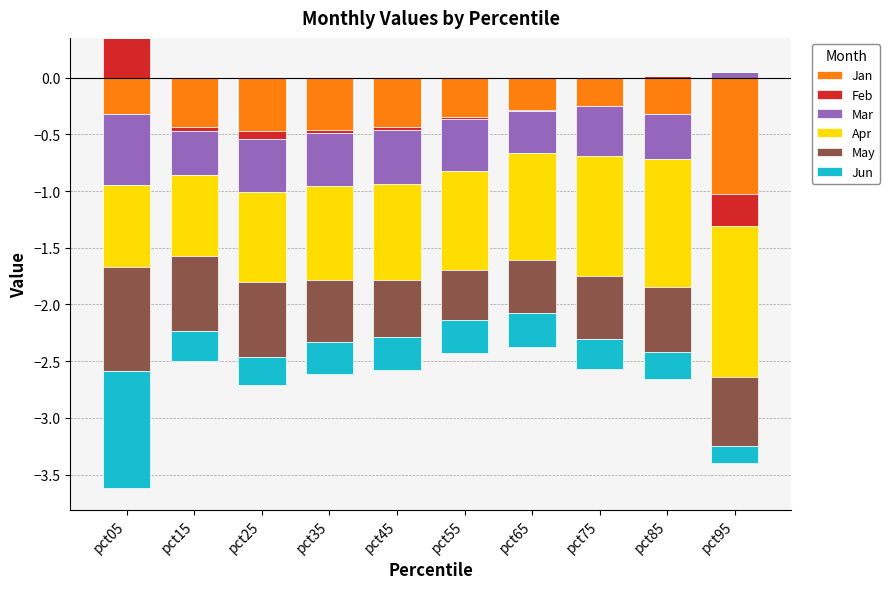

What is the greatest value displayed?

0.4